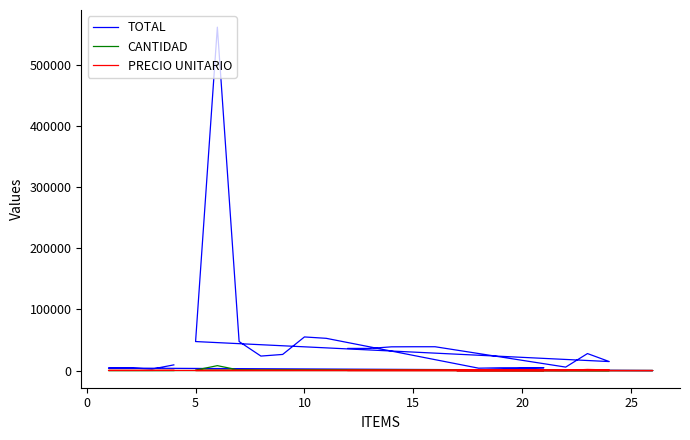

True or false: TOTAL has more than 1 points higher than both neighbors.

True